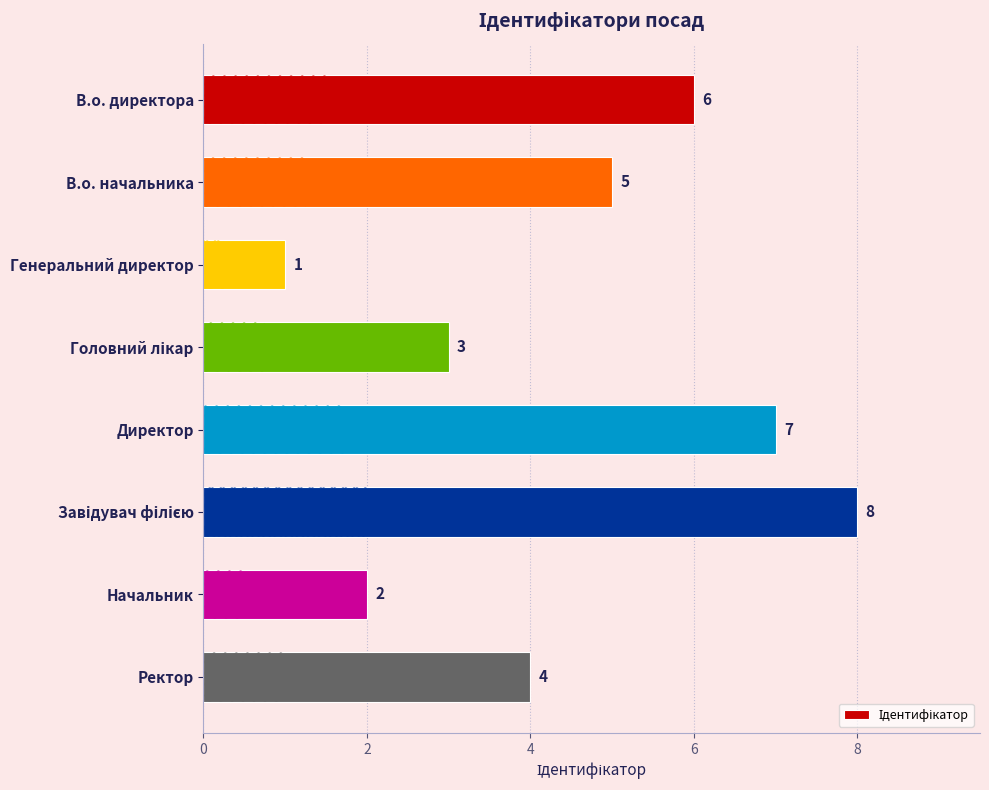

Reading bottom to top, what are all the values shown in this chart?

4	2	8	7	3	1	5	6